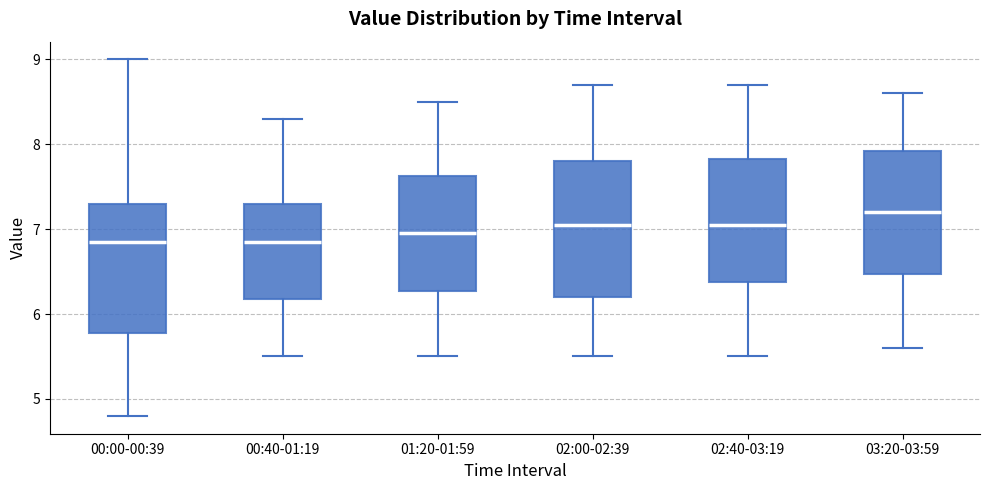

Where does the lower whisker of the box for 02:40-03:19 end on the y-axis? The values are not printed on the chart, so give them approximately, as read against the axis.

5.5